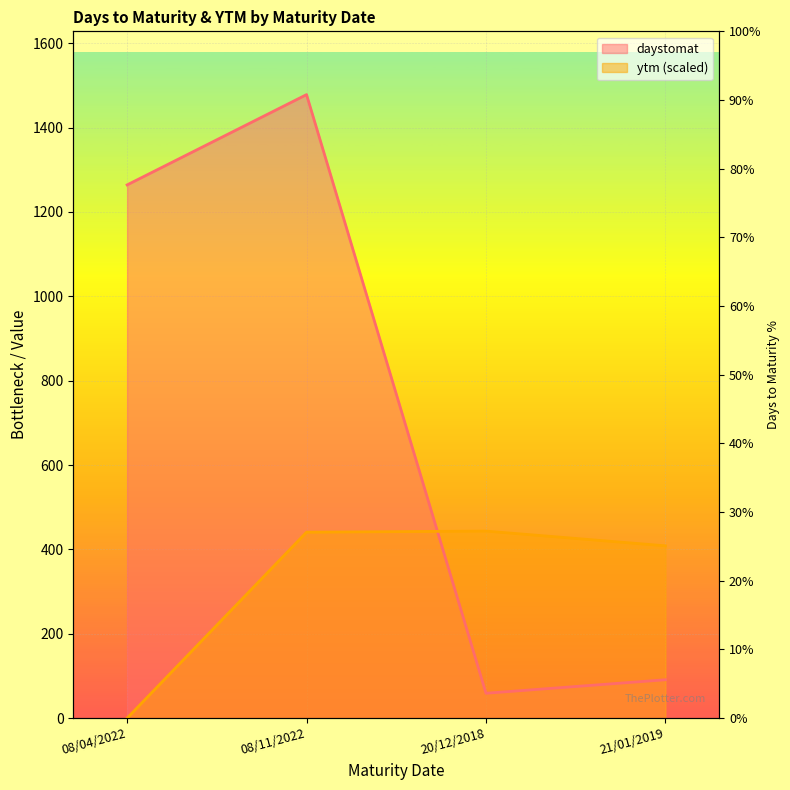

Is it true that daystomat equals 1264.0 at 08/04/2022?

True